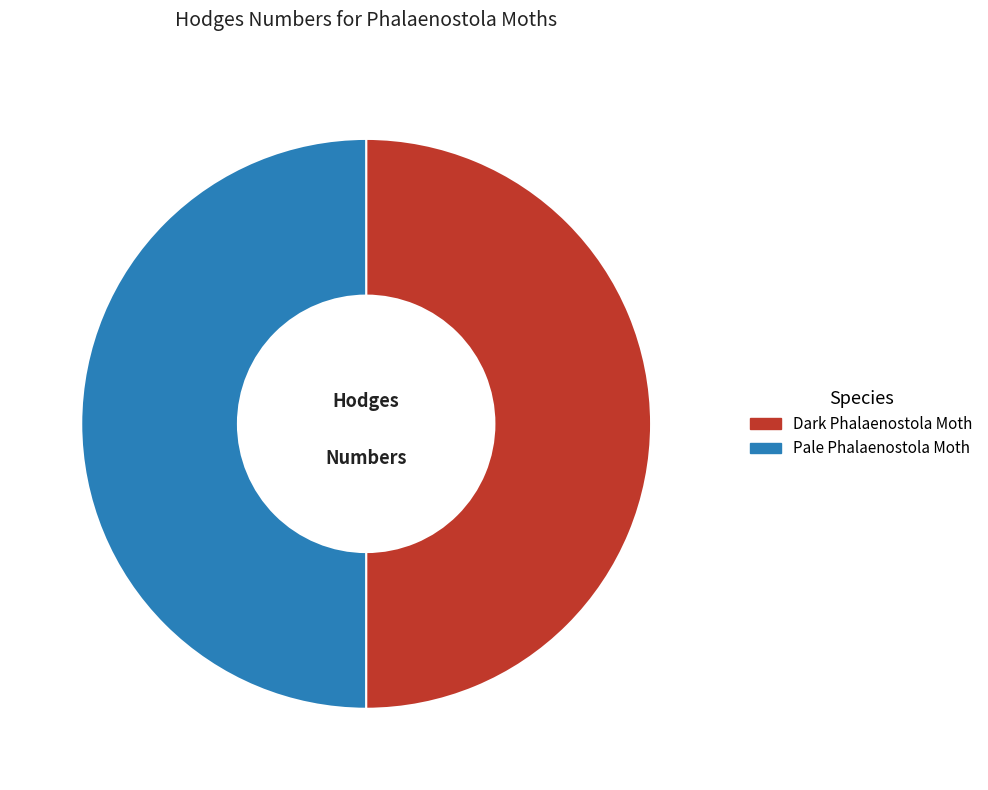

The Dark Phalaenostola Moth slice represents 37% of the pie. True or false?

False